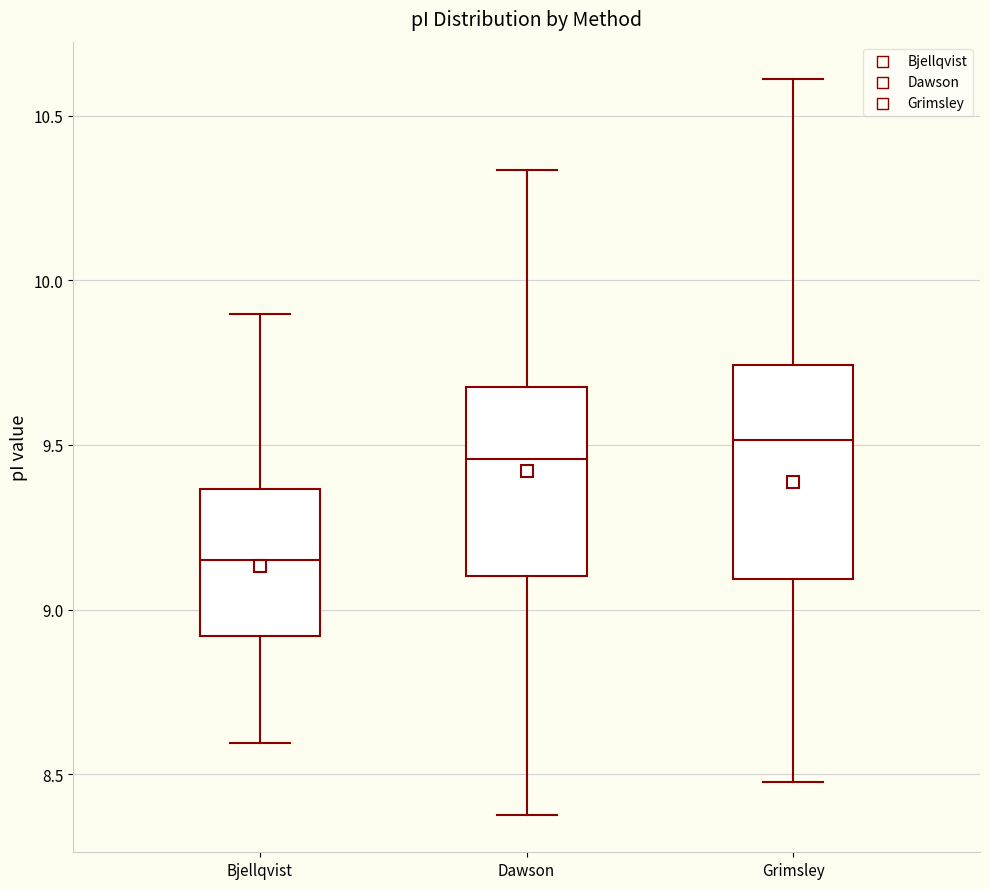

Reading left to right, transcribe this box plot: for each box, give where its median line is, the range the box spans, and where its two whiskers end, as read against the y-axis. The values are not printed on the chart, so give them approximately, as read against the axis.

Bjellqvist: median 9.15, box 8.90 to 9.35, whiskers 8.60 to 9.90
Dawson: median 9.45, box 9.10 to 9.70, whiskers 8.40 to 10.35
Grimsley: median 9.50, box 9.10 to 9.75, whiskers 8.50 to 10.60